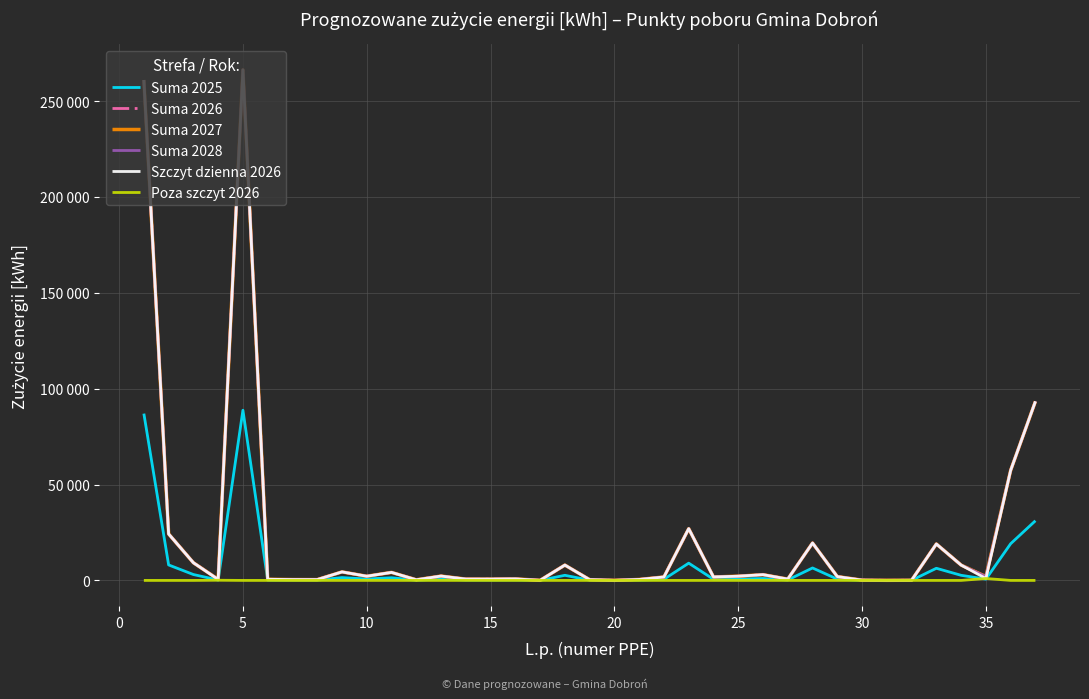

Is this an area chart (filled region under the line)?

No